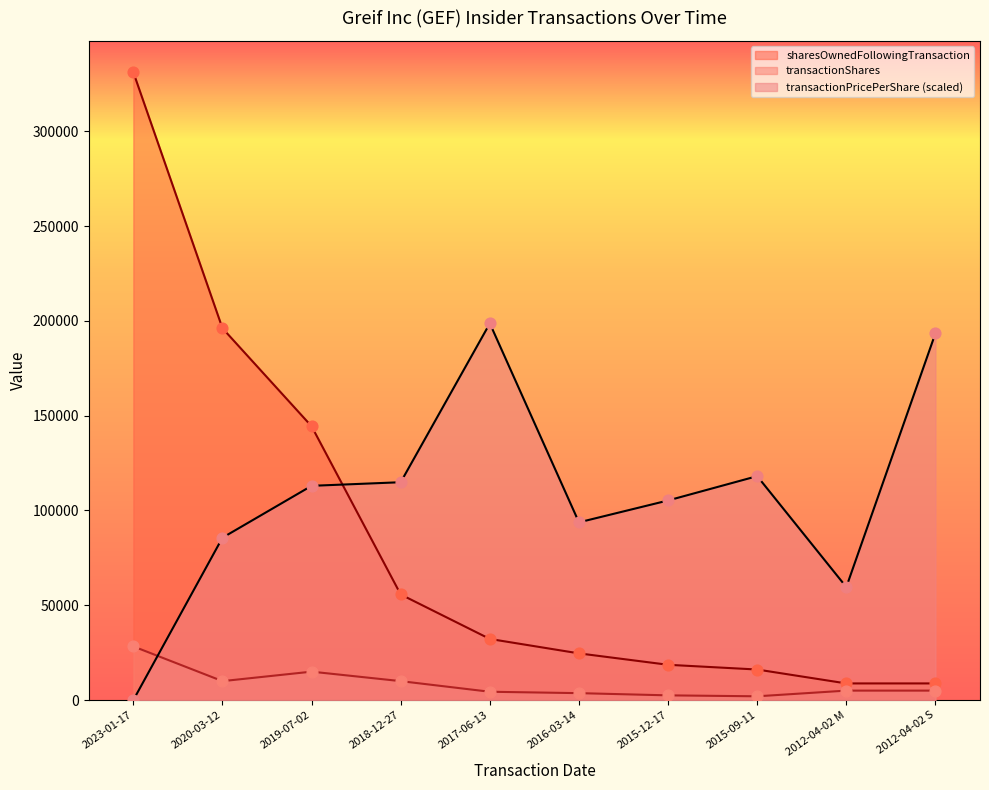

Which series has the largest Y range (max minus min)?

sharesOwnedFollowingTransaction